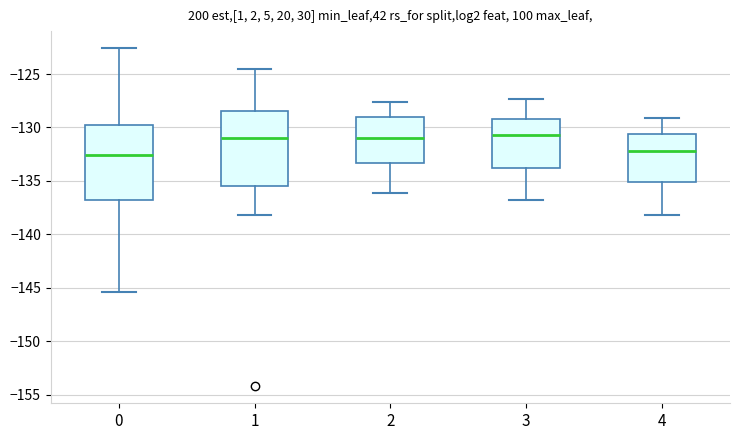

Where does the lower whisker of the box at x = 2 end on the y-axis? The values are not printed on the chart, so give them approximately, as read against the axis.

-136.0